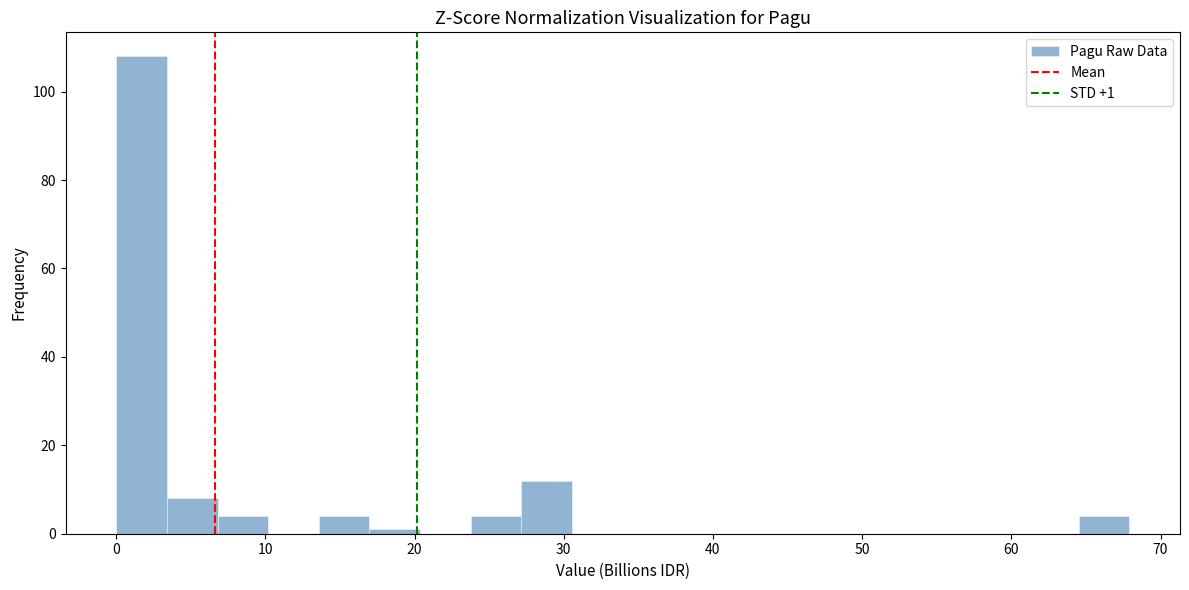

Around what value on the x-axis is the tallest bar? Give the approximate position of its centre, as read against the axis.

2